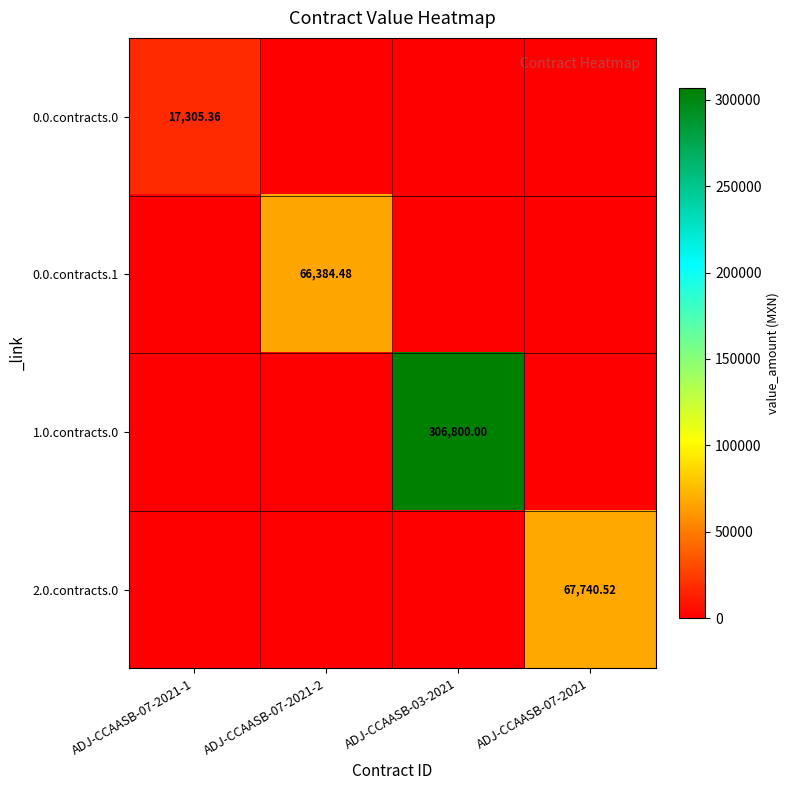

List the labels in order of 1.0.contracts.0 value, largest first.

ADJ-CCAASB-03-2021, ADJ-CCAASB-07-2021-1, ADJ-CCAASB-07-2021-2, ADJ-CCAASB-07-2021